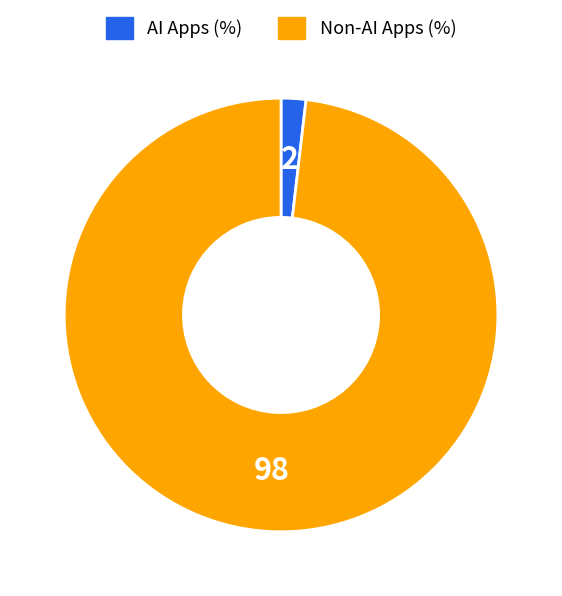

Does Non-AI Apps (%) account for over 50% of the chart?

Yes